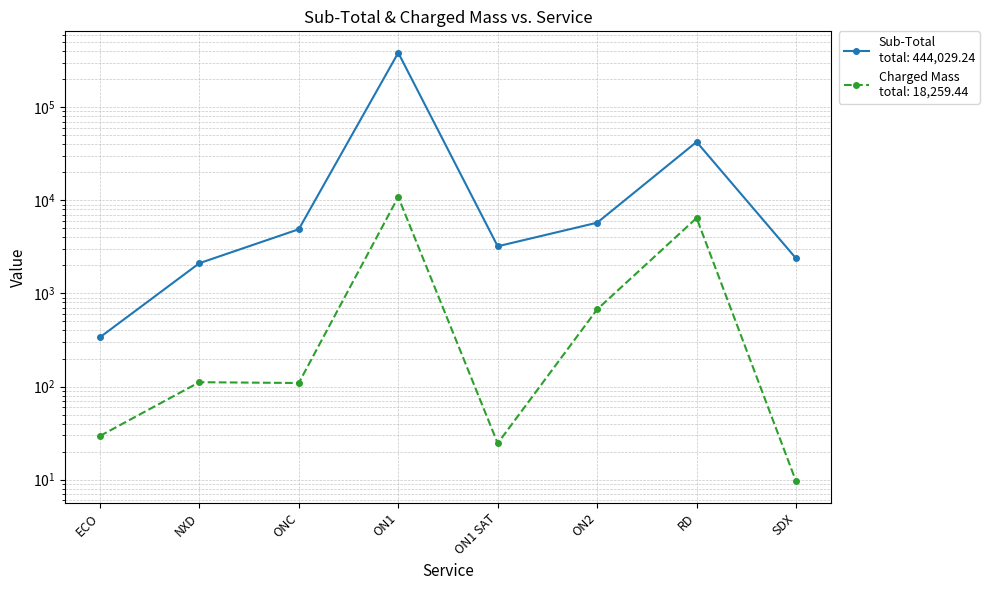

True or false: Sub-Total and Charged Mass intersect in this chart.

False